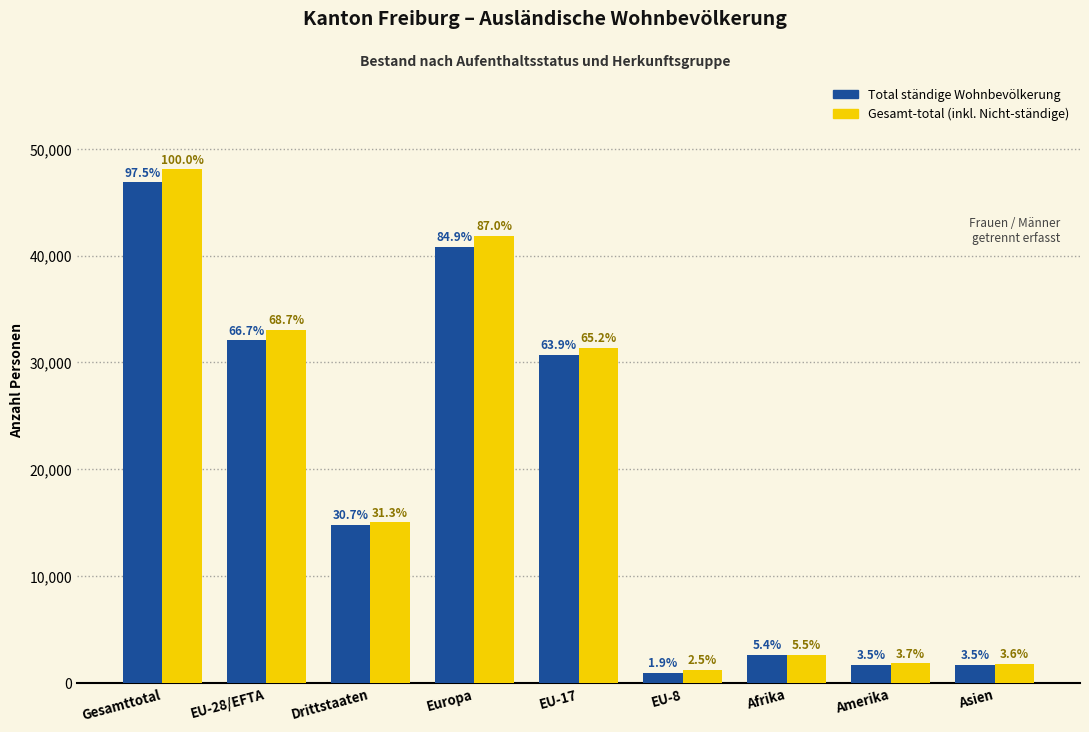

True or false: Gesamt-total (inkl. Nicht-ständige) has a value of 44302 at EU-17.

False